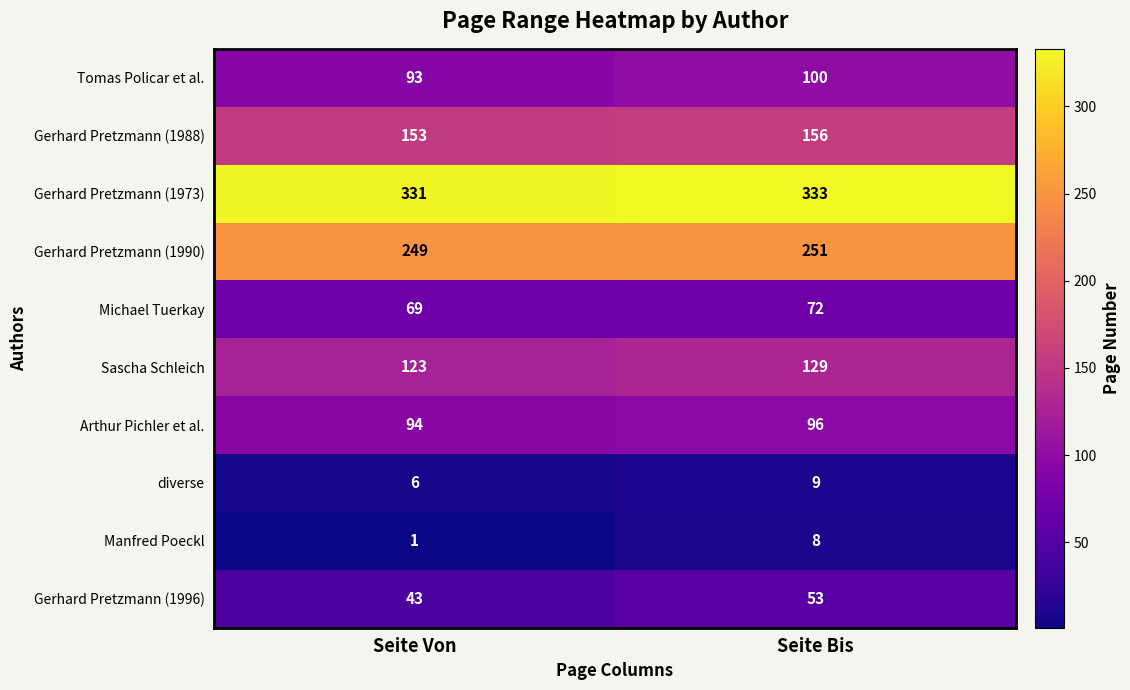

At Seite Bis, list the series in order from smallest to largest.

Manfred Poeckl, diverse, Gerhard Pretzmann (1996), Michael Tuerkay, Arthur Pichler et al., Tomas Policar et al., Sascha Schleich, Gerhard Pretzmann (1988), Gerhard Pretzmann (1990), Gerhard Pretzmann (1973)